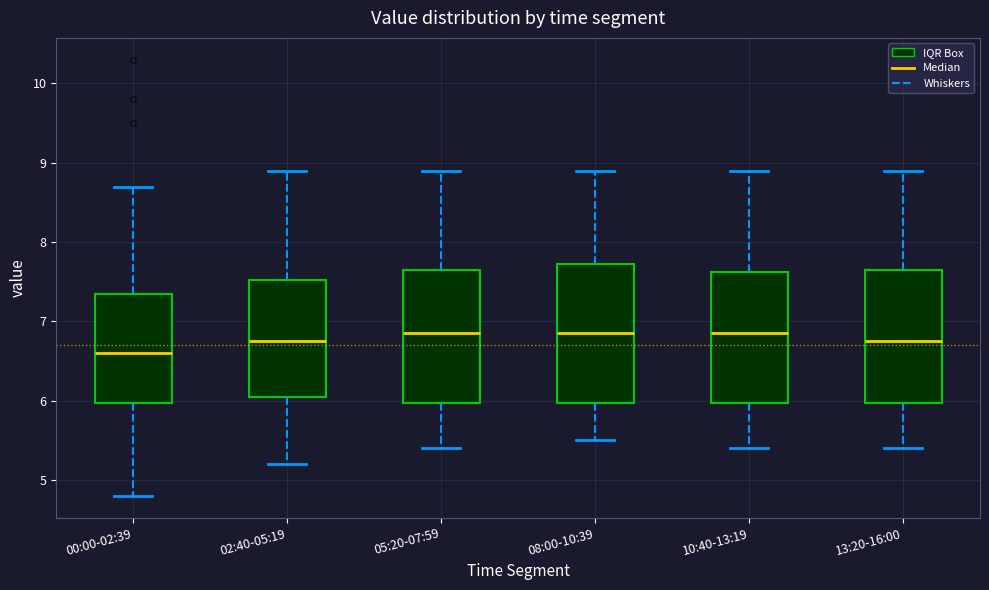

Reading left to right, read every box against the y-axis: the position of its median line, the range the box covers, and the ends of its whiskers. The values are not printed on the chart, so give them approximately, as read against the axis.

00:00-02:39: median 6.6, box 6.0 to 7.4, whiskers 4.8 to 8.7
02:40-05:19: median 6.8, box 6.1 to 7.5, whiskers 5.2 to 8.9
05:20-07:59: median 6.9, box 6.0 to 7.7, whiskers 5.4 to 8.9
08:00-10:39: median 6.9, box 6.0 to 7.7, whiskers 5.5 to 8.9
10:40-13:19: median 6.9, box 6.0 to 7.6, whiskers 5.4 to 8.9
13:20-16:00: median 6.8, box 6.0 to 7.7, whiskers 5.4 to 8.9